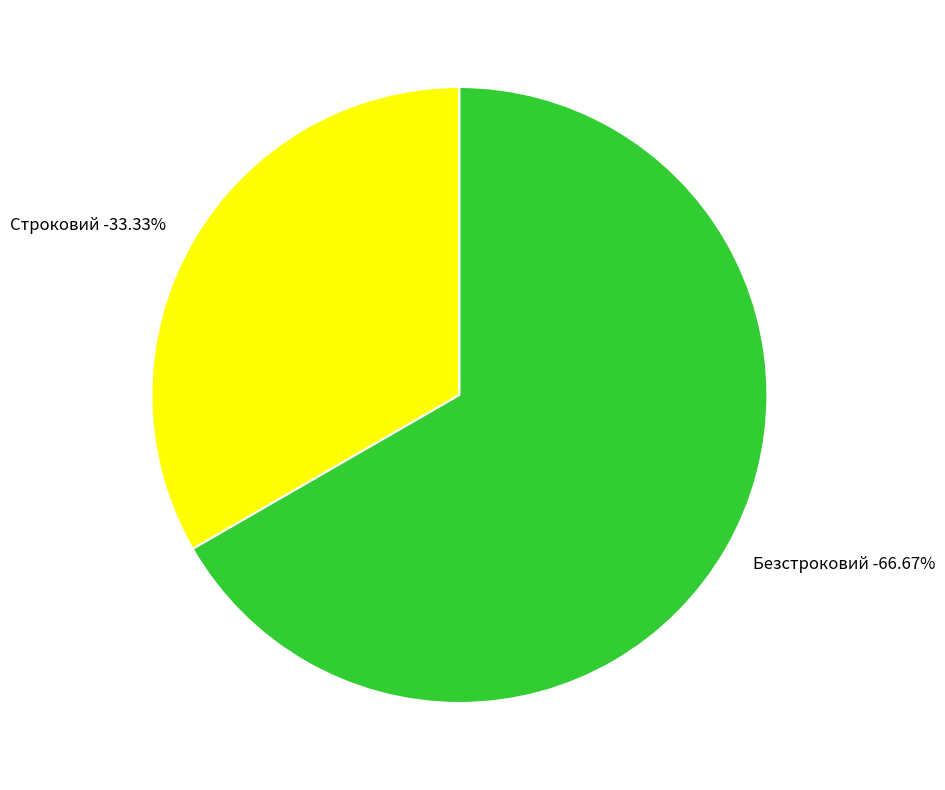

Which category has the smallest portion of the pie?

Строковий